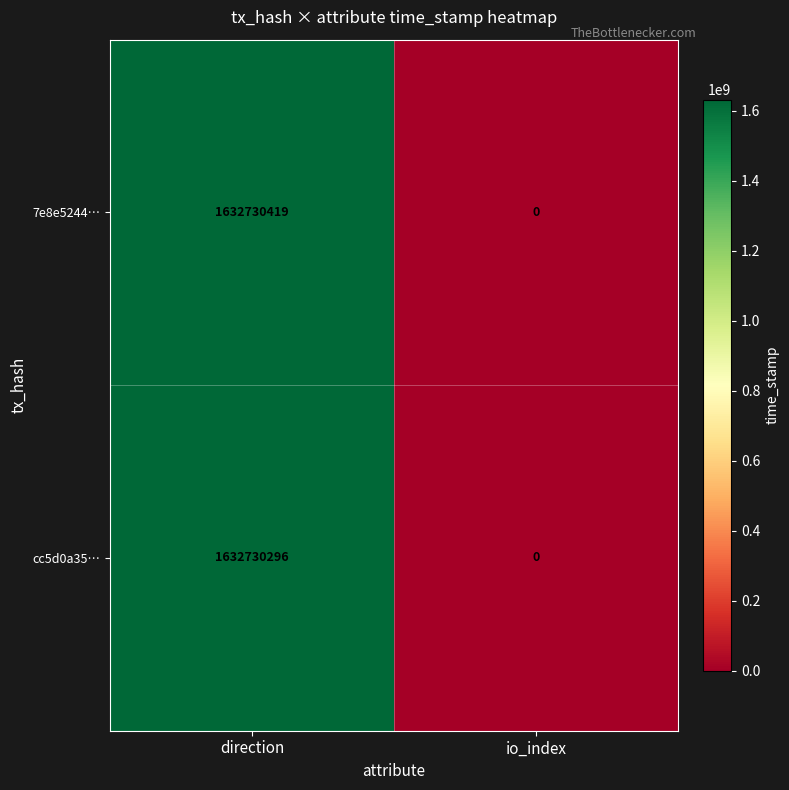

At which label does 7e8e5244… reach its minimum?

io_index